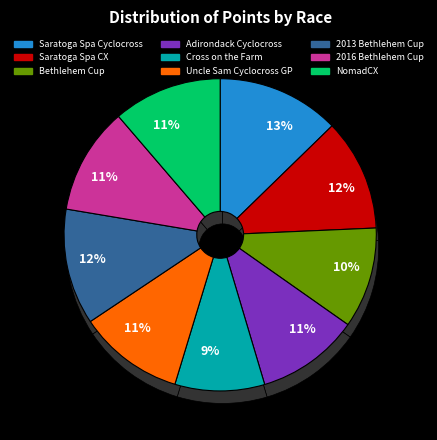

Is the sum of 2016 Bethlehem Cup and Saratoga Spa Cyclocross greater than half?

No